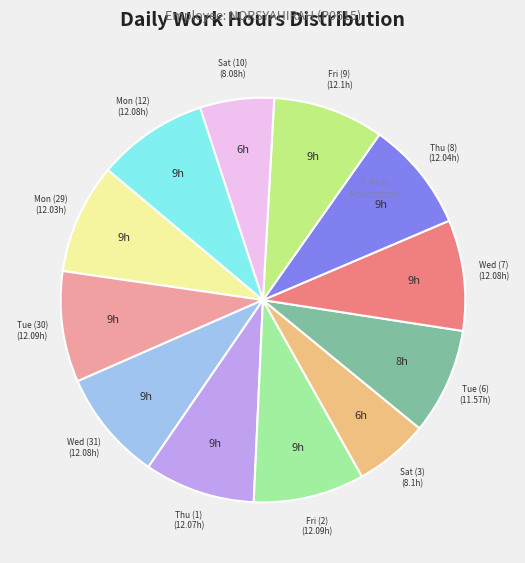

Is there any slice that represents more than half of the pie?

No